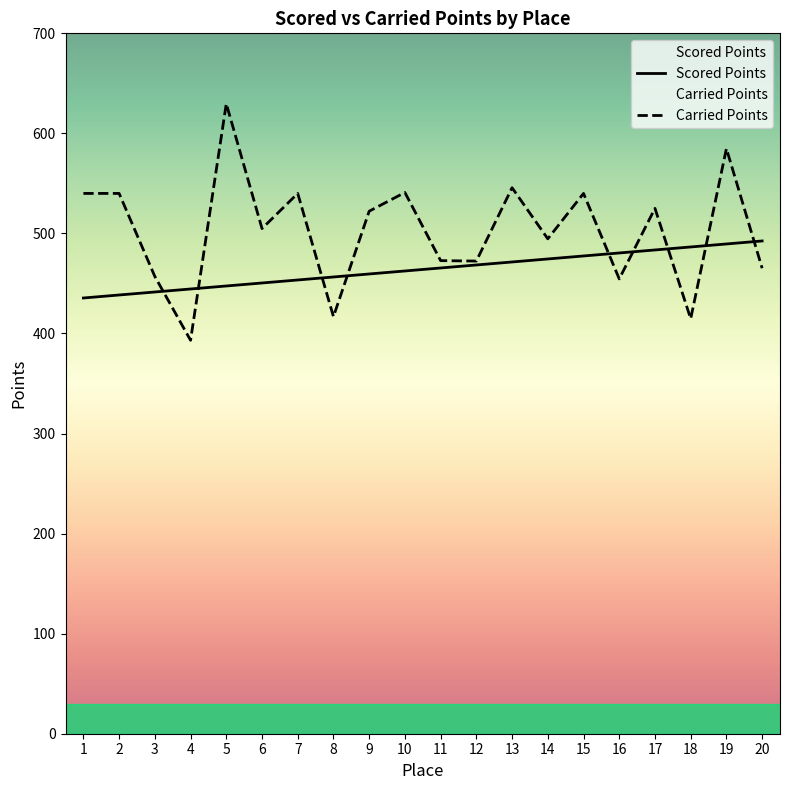

What value does the Scored Points series have at 4?

444.5